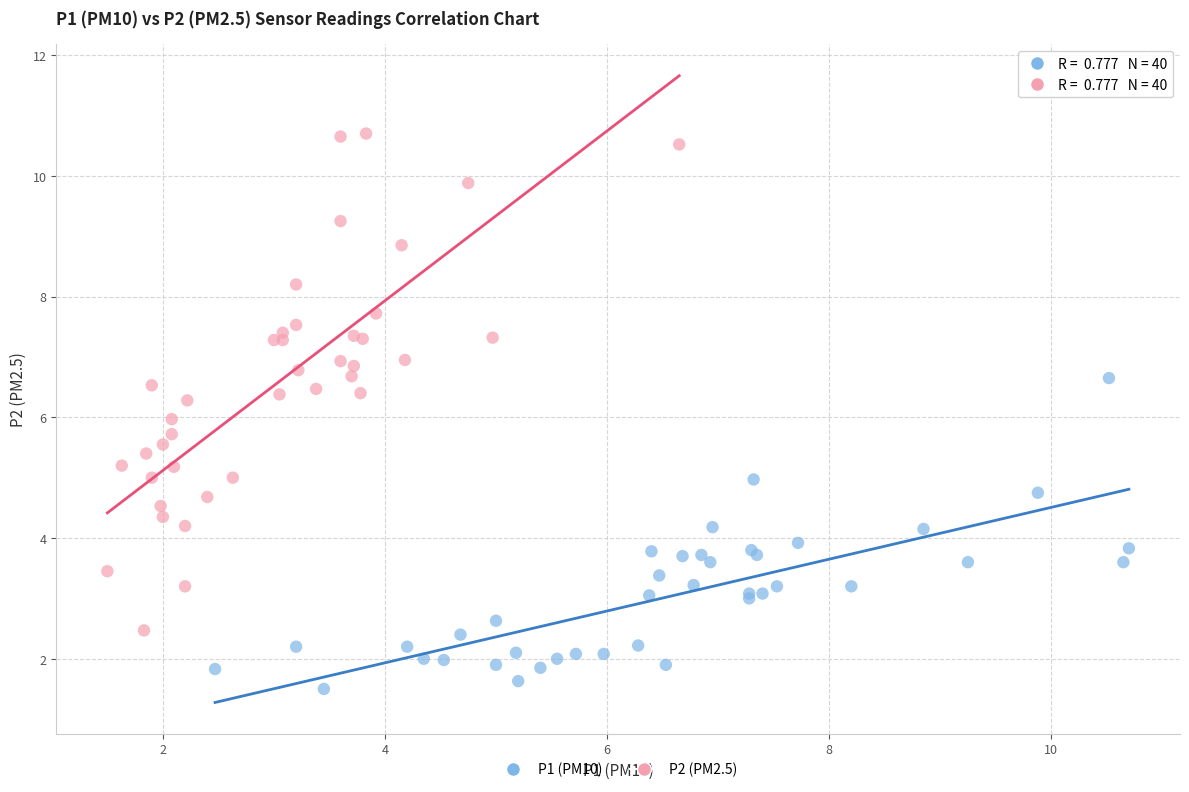

Which series reaches the maximum Y coordinate?

P2 (PM2.5)